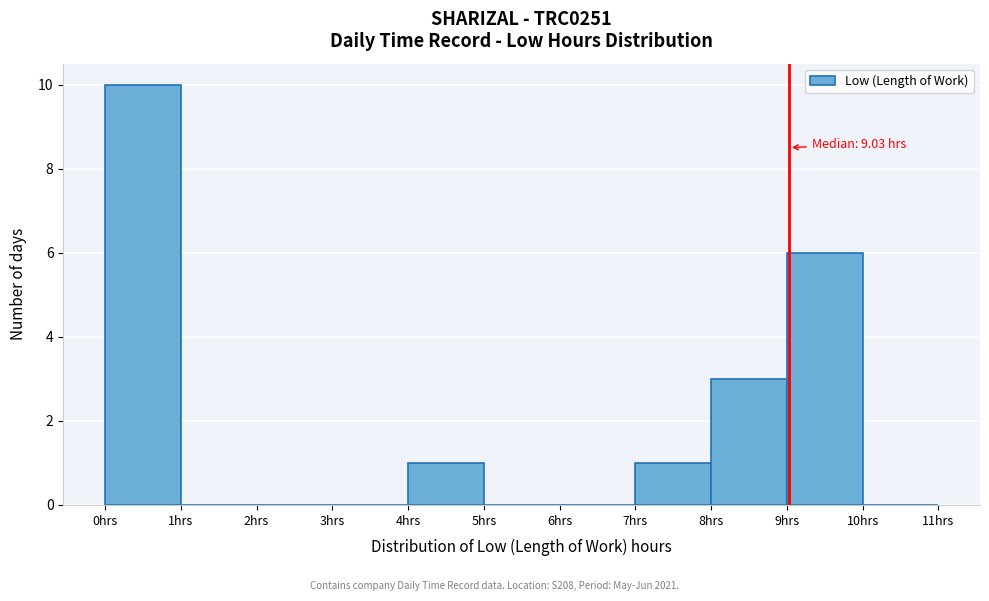

Which range on the x-axis has the tallest bar?

0 to 1